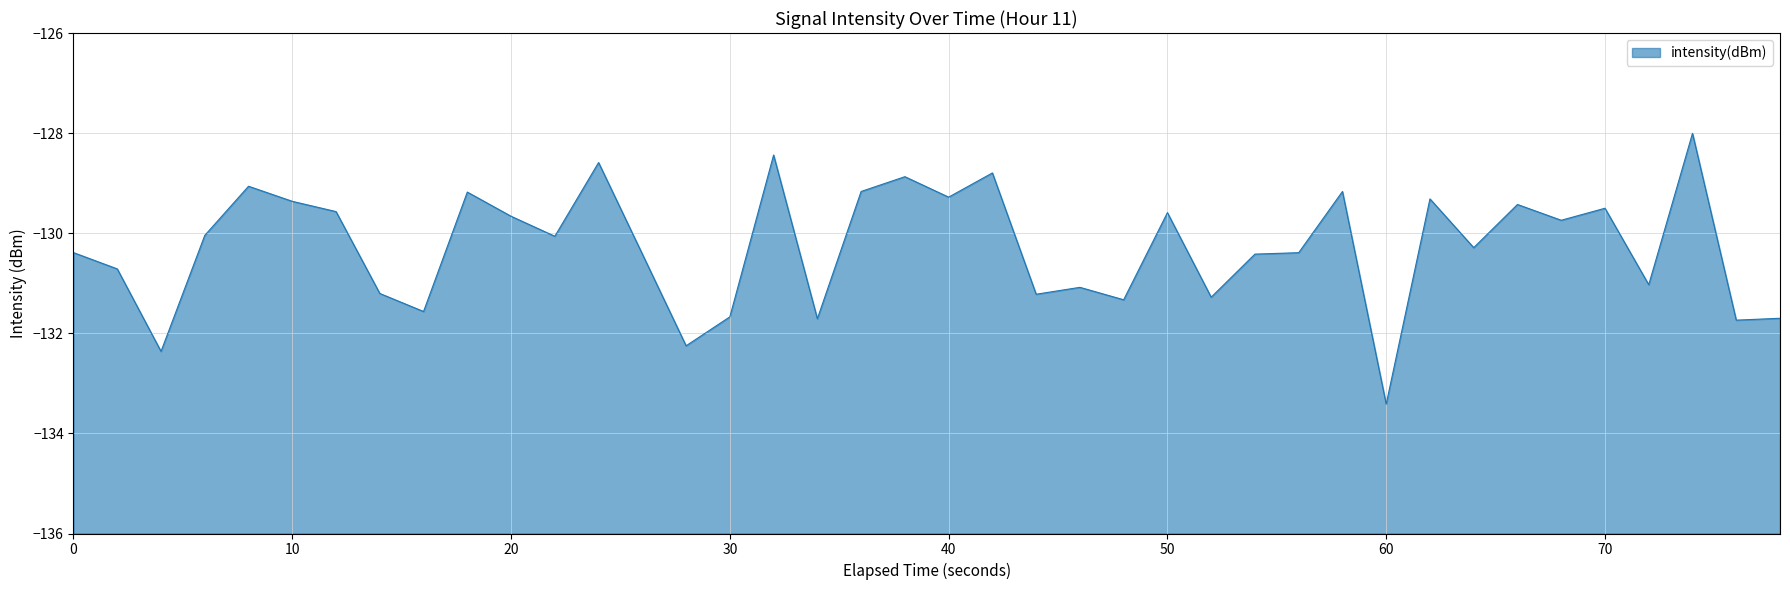

What is the difference between the maximum and minimum values?

5.4